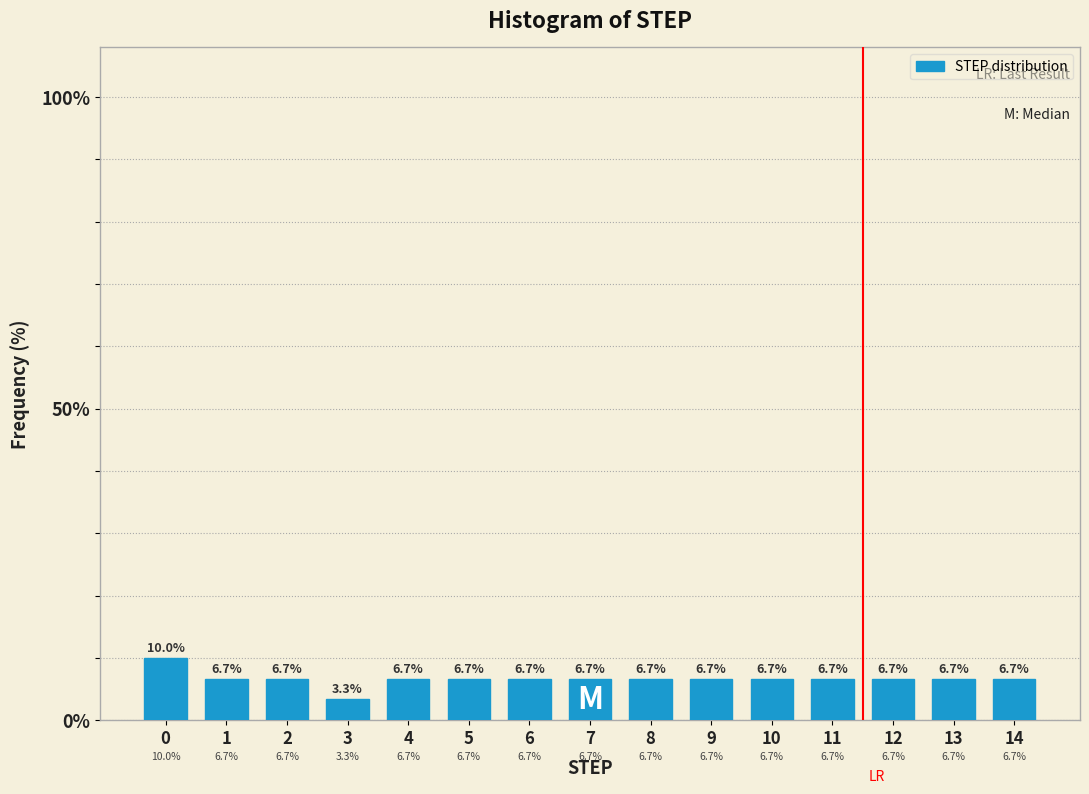

Reading left to right, extract all data points from this chart.

0=10.0	1=6.7	2=6.7	3=3.3	4=6.7	5=6.7	6=6.7	7=6.7	8=6.7	9=6.7	10=6.7	11=6.7	12=6.7	13=6.7	14=6.7